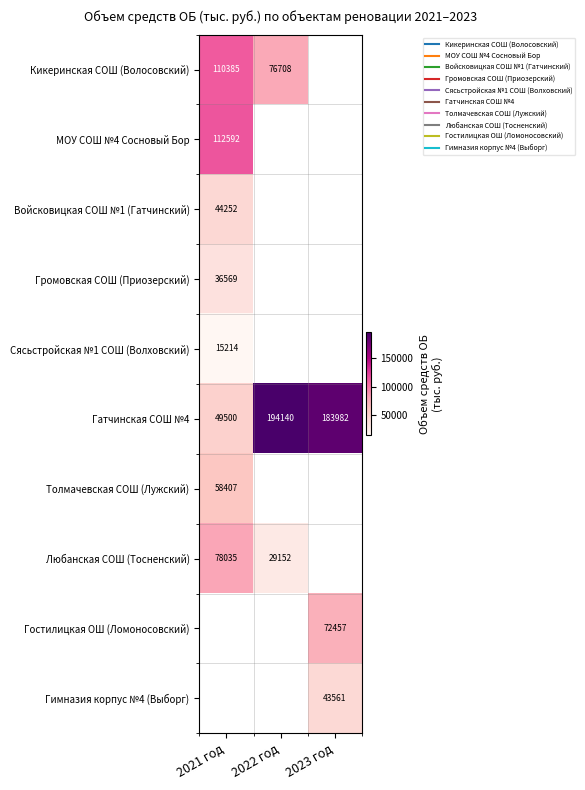

Which category has the highest value in the Войсковицкая СОШ №1 (Гатчинский) series?

2021 год